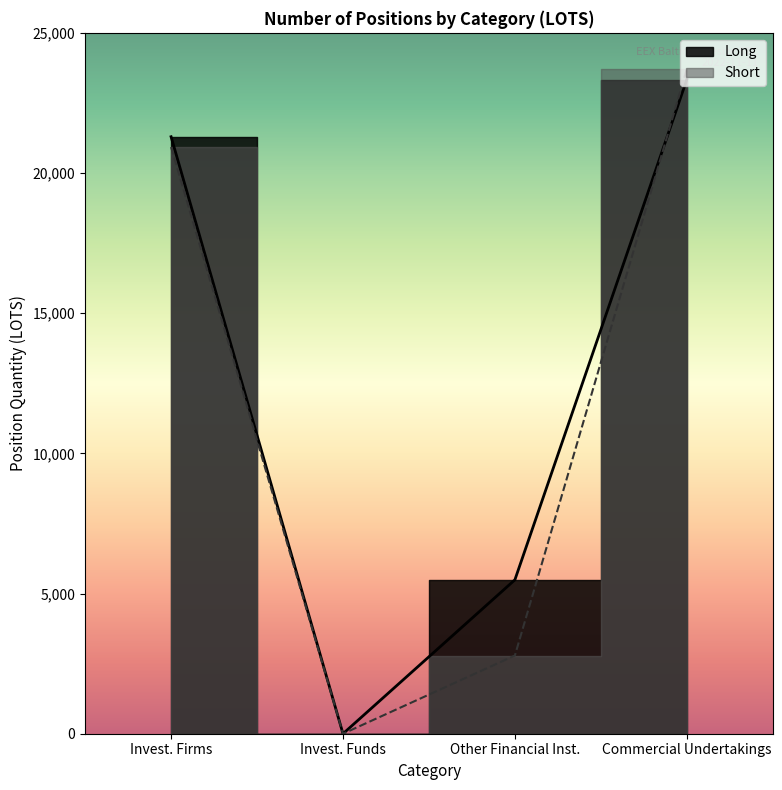

At which category is the sum across all series the highest?

Commercial Undertakings Long